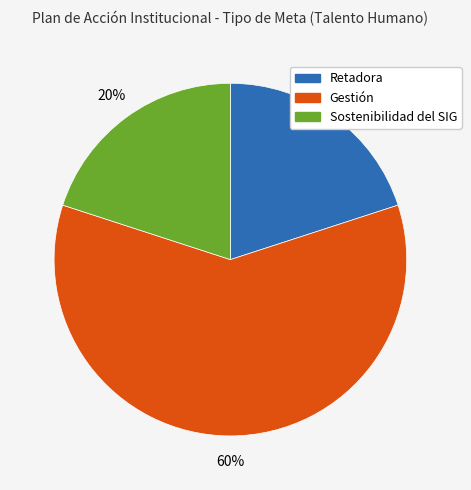

What is the ratio of the value at Sostenibilidad del SIG to the value at Gestión?

0.3